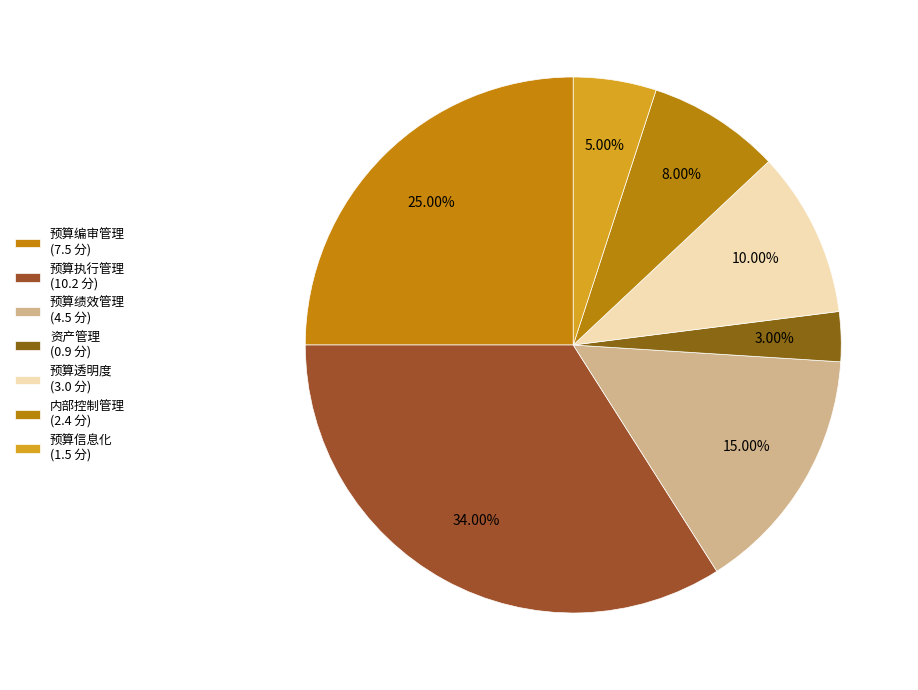

Is there any slice that represents more than half of the pie?

No